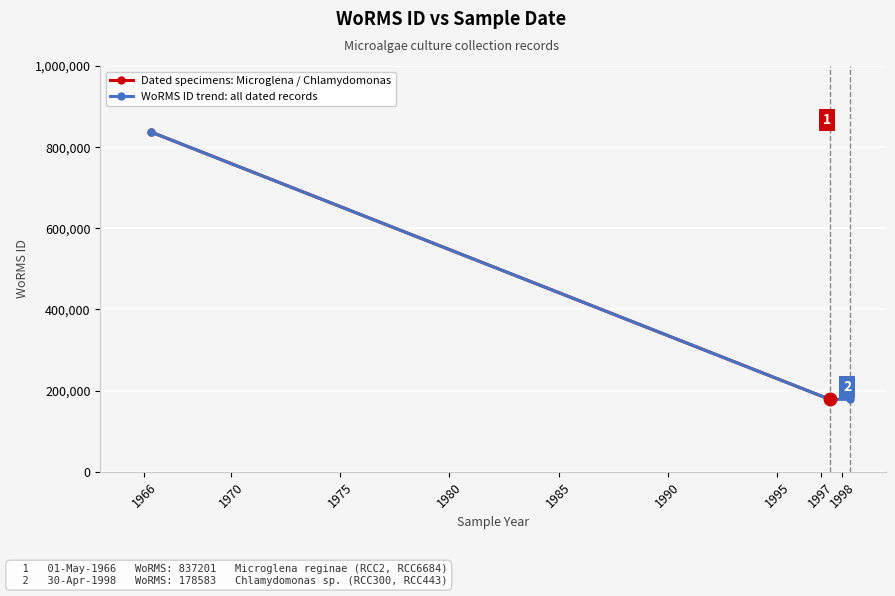

What value does the data have at 01-06-1997?

178583